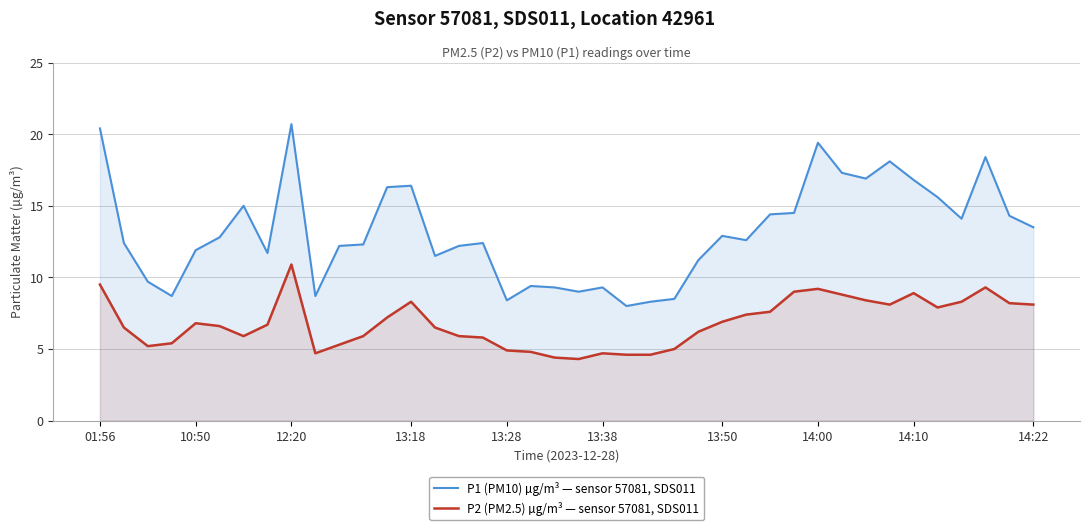

What is the approximate value of P2 (PM2.5) µg/m³ — sensor 57081, SDS011 at 14:10?

8.9